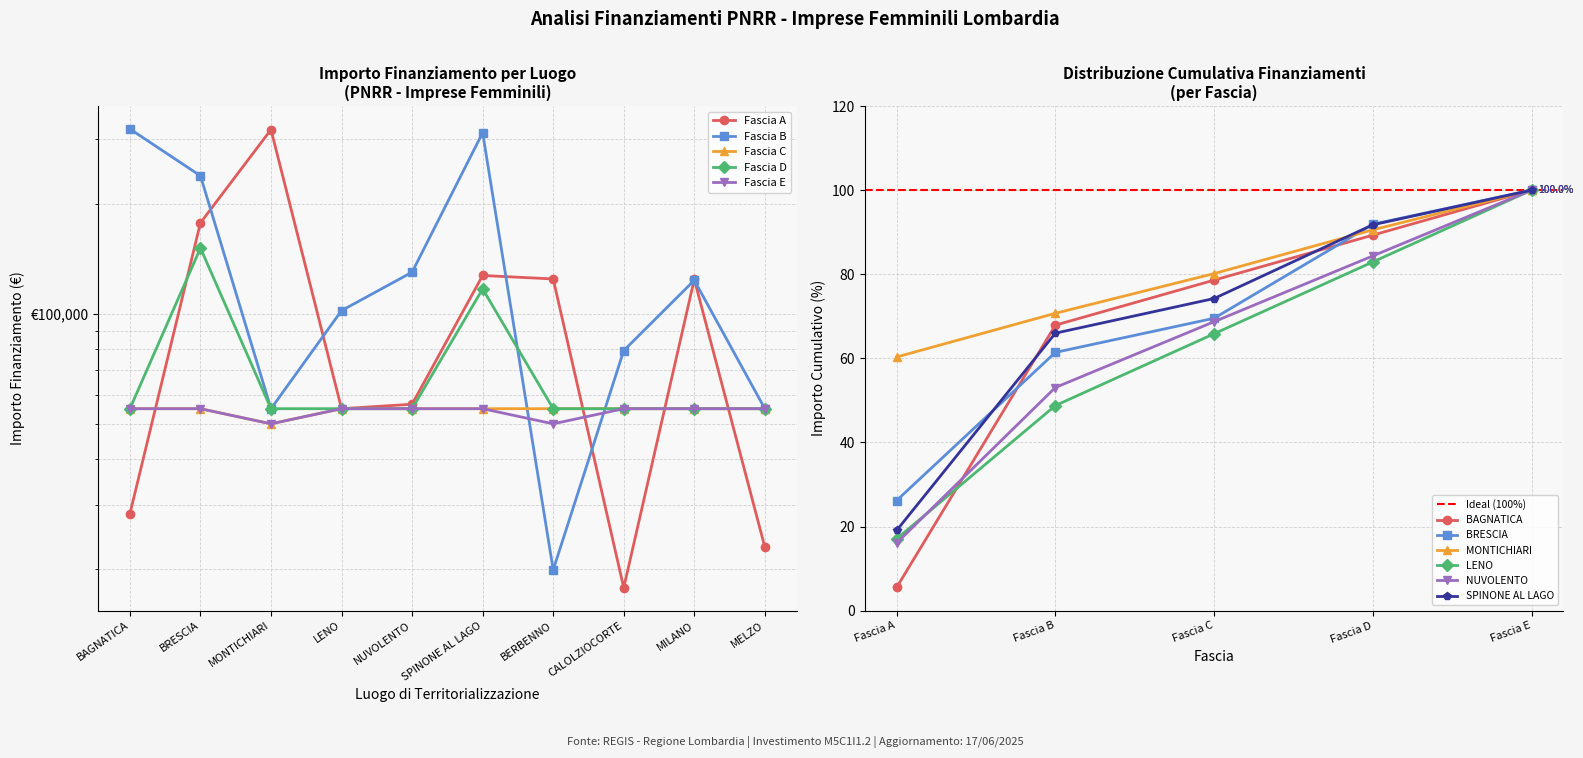

Is it true that Fascia D equals 89081.1 at MILANO?

False